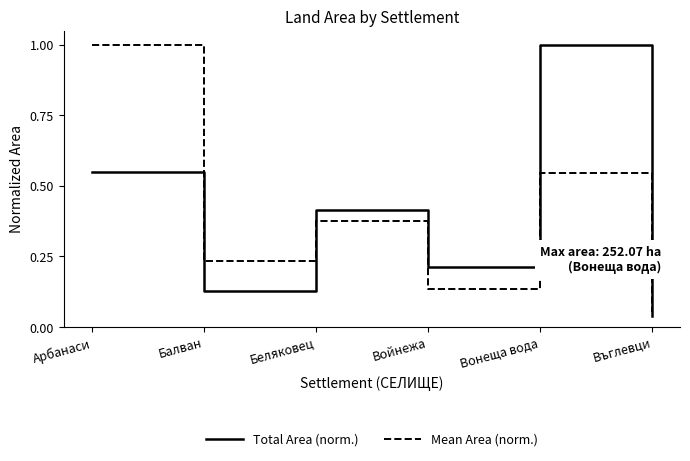

Count the number of data series in this chart.

2